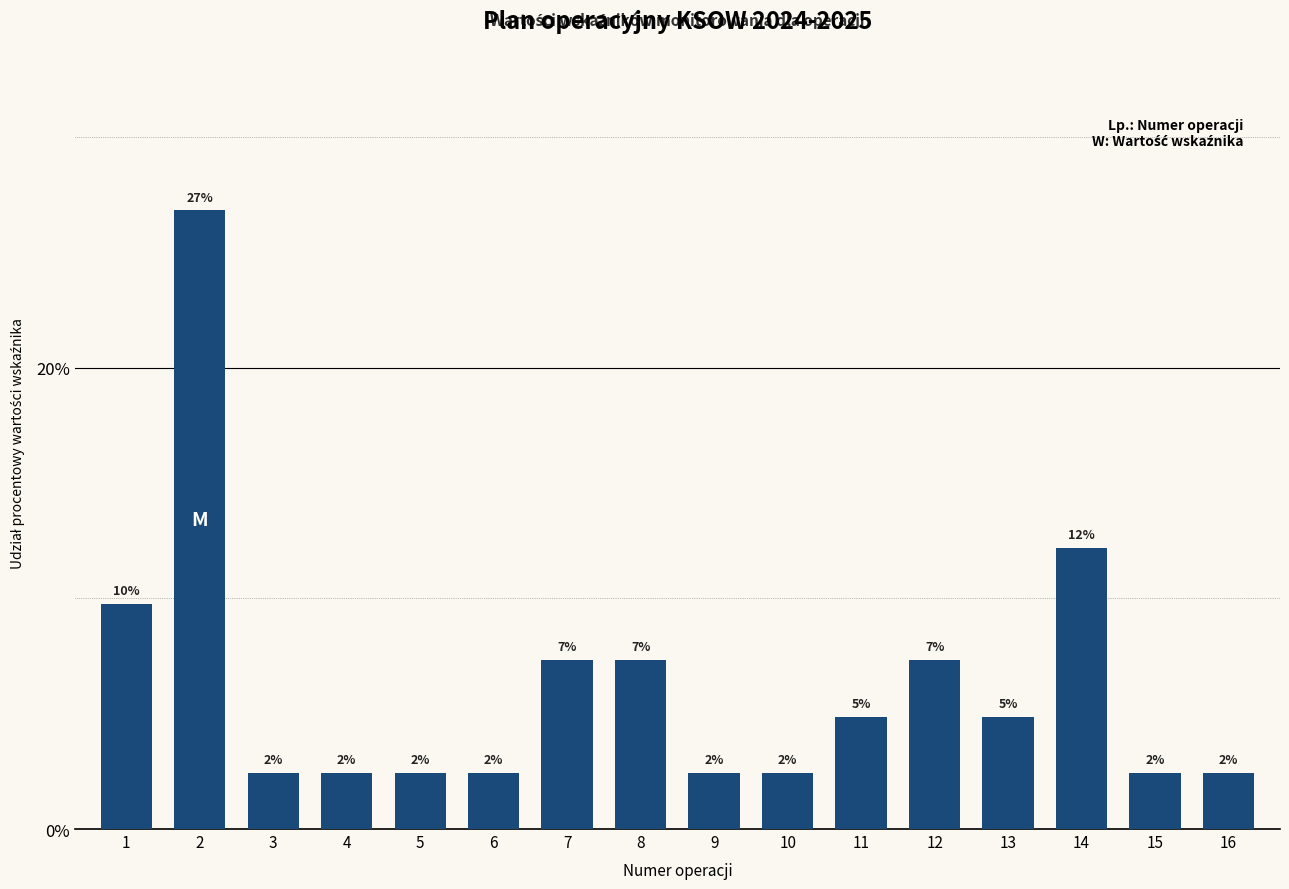

How many bars are there in total?

16